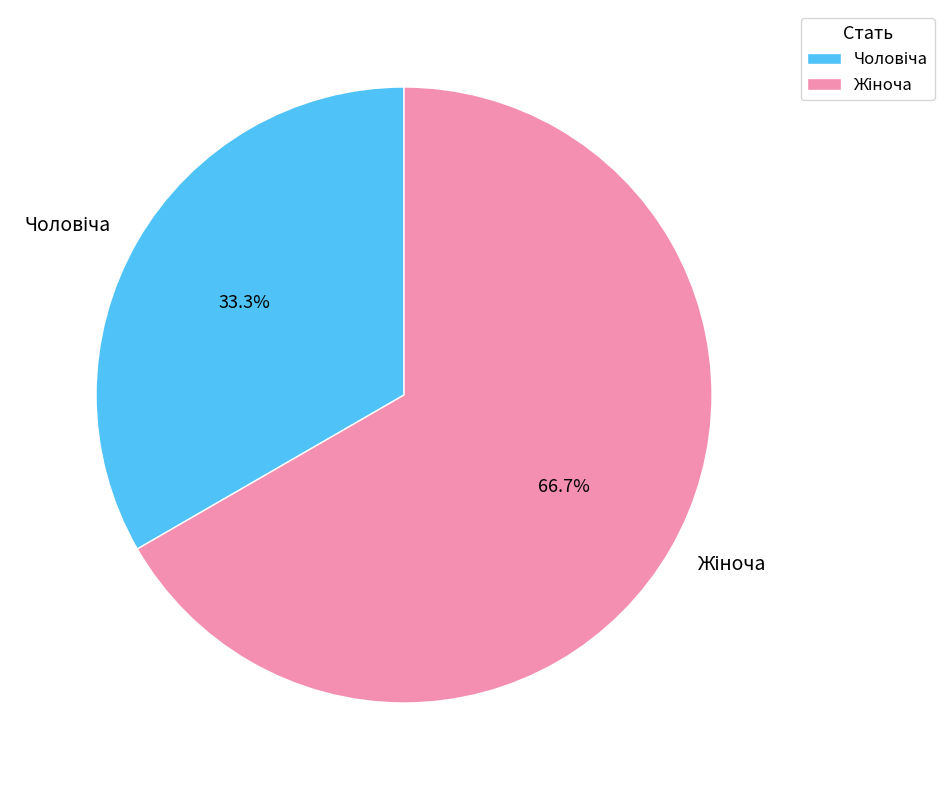

Does any single category account for the majority?

Yes